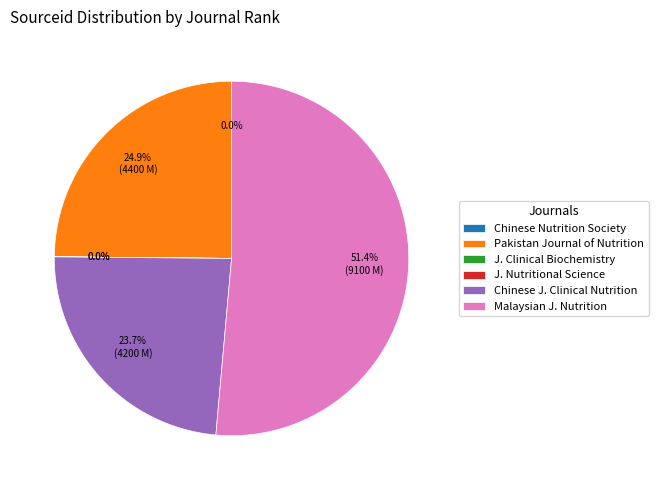

What portion of the pie excludes Pakistan Journal of Nutrition?

75.1%